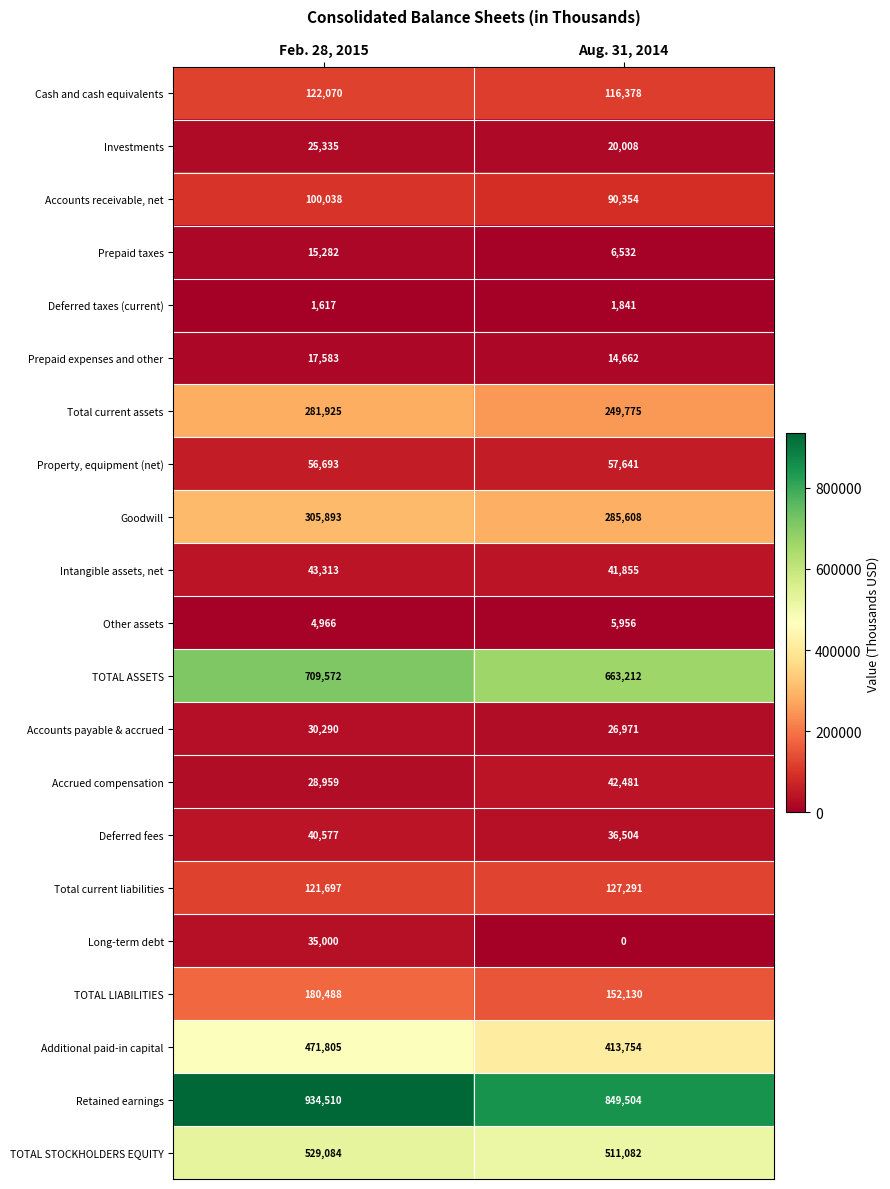

Which series has the largest range (max minus min)?

Retained earnings